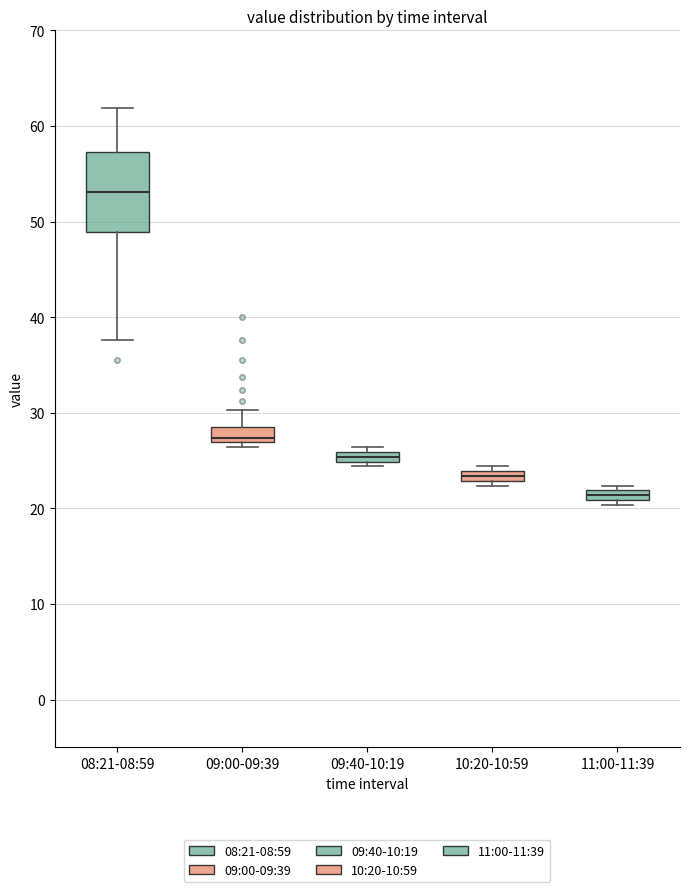

Which box's median line is the lowest?

11:00-11:39